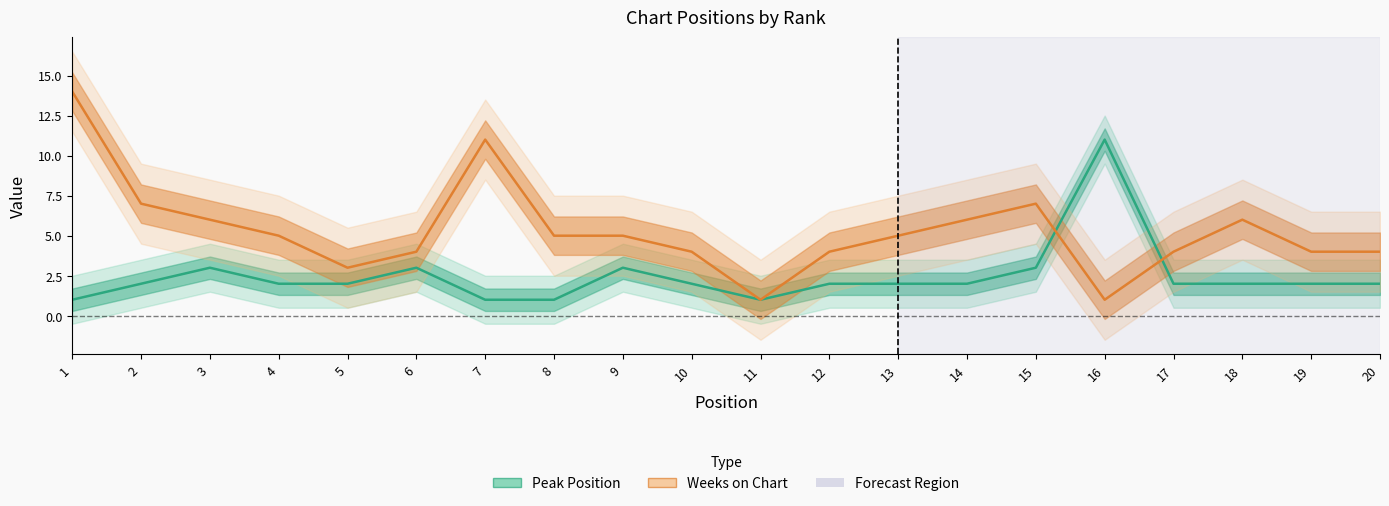

Which series has the largest range (max minus min)?

Weeks on Chart